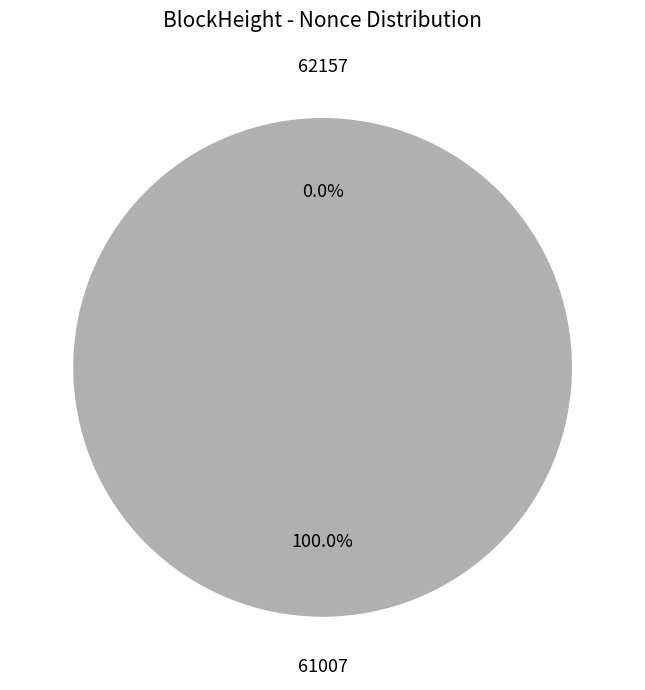

What is the change in value from 62157 to 61007?

+8345